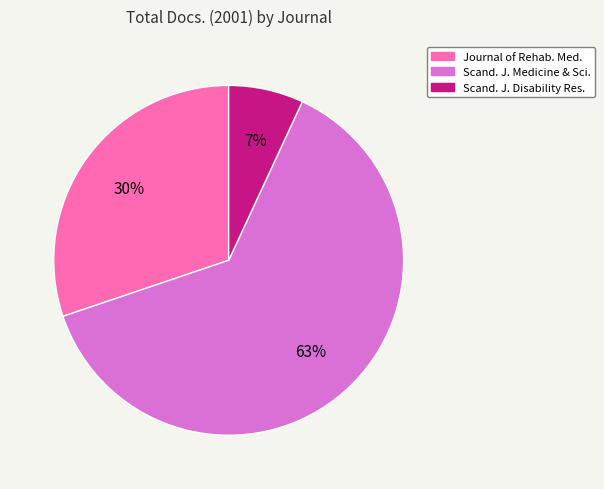

Count the number of slices in the pie.

3